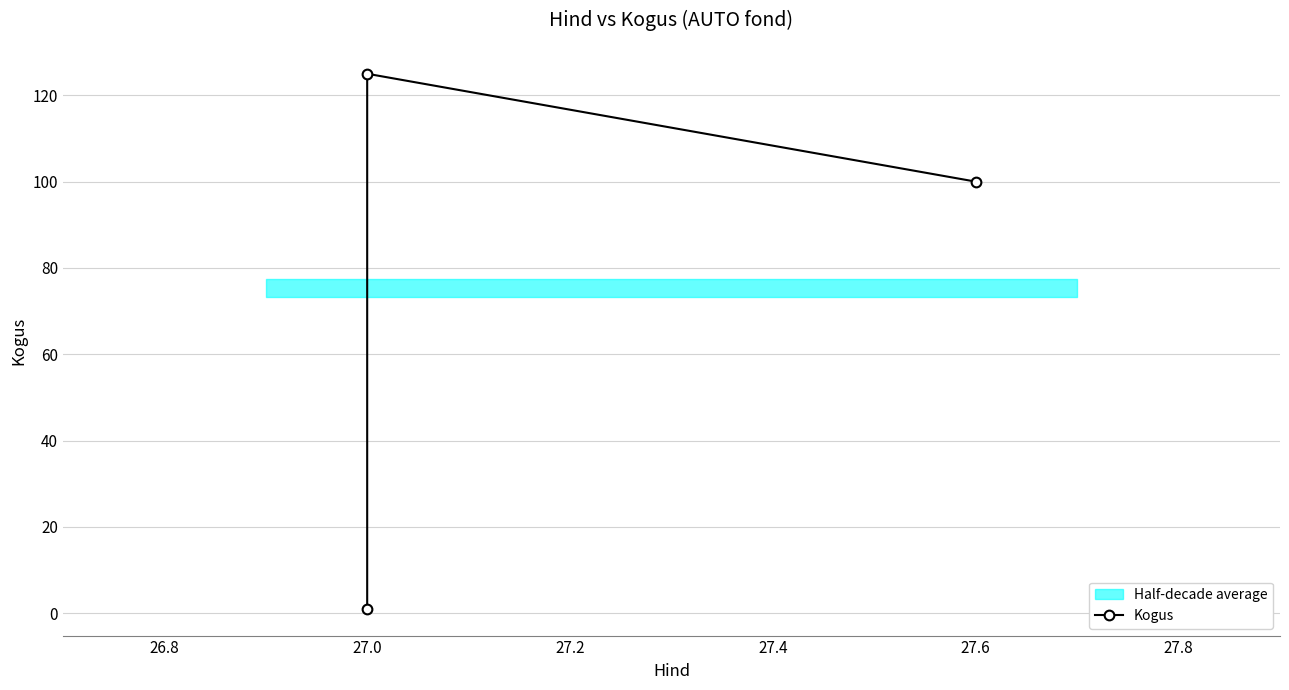

What is the value of the 1st point from the left?

1